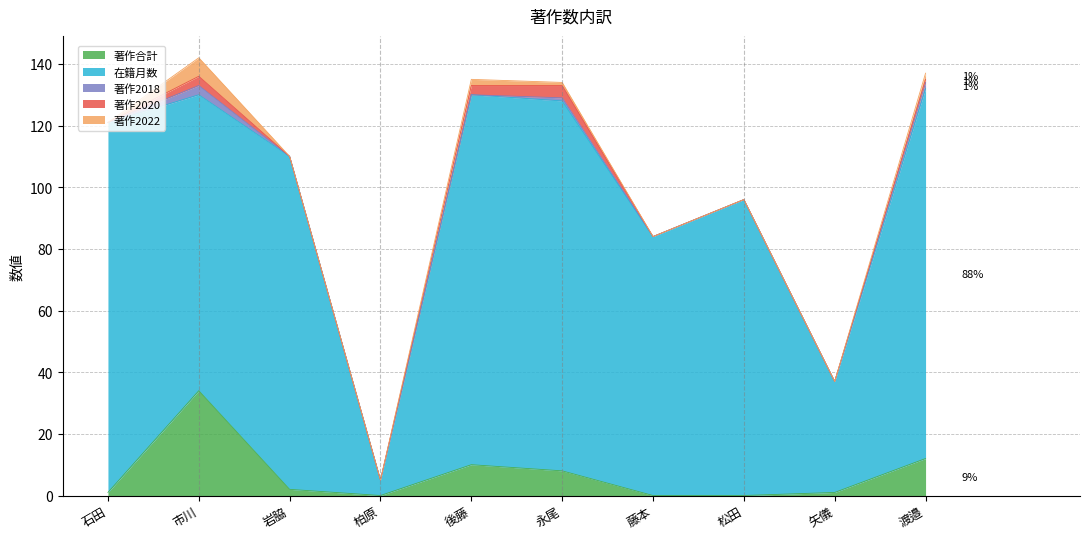

At which label does 著作2022 reach its peak?

市川